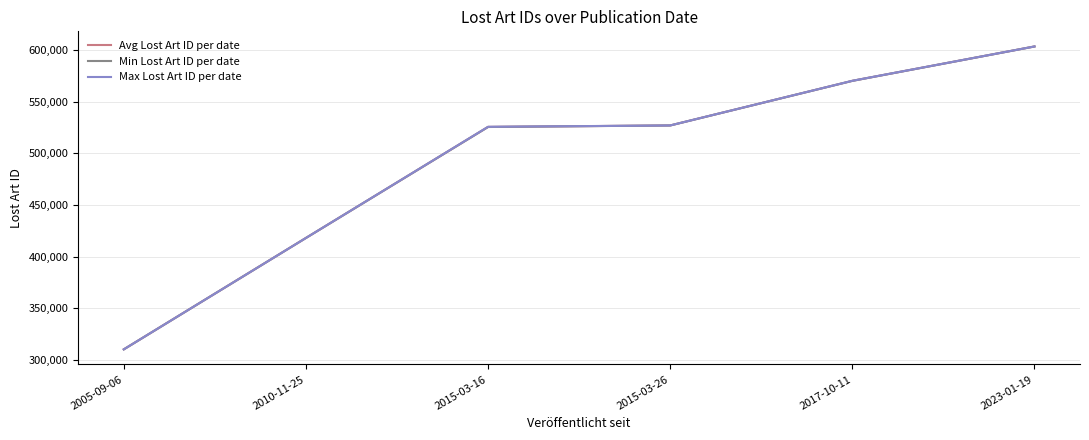

Which series has the widest spread of values?

Min Lost Art ID per date